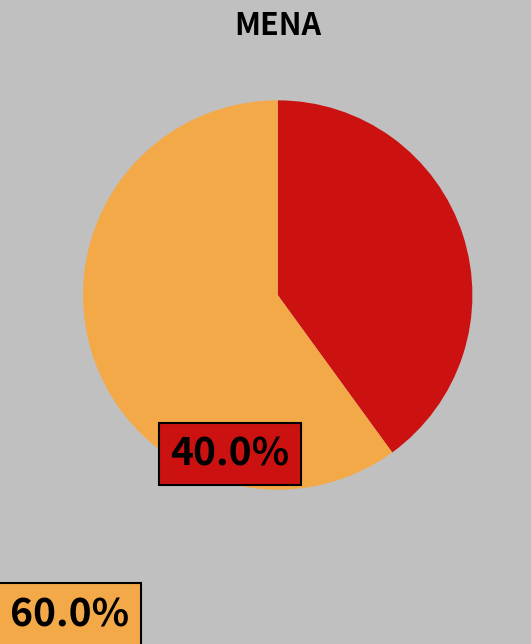

Does any single category account for the majority?

Yes